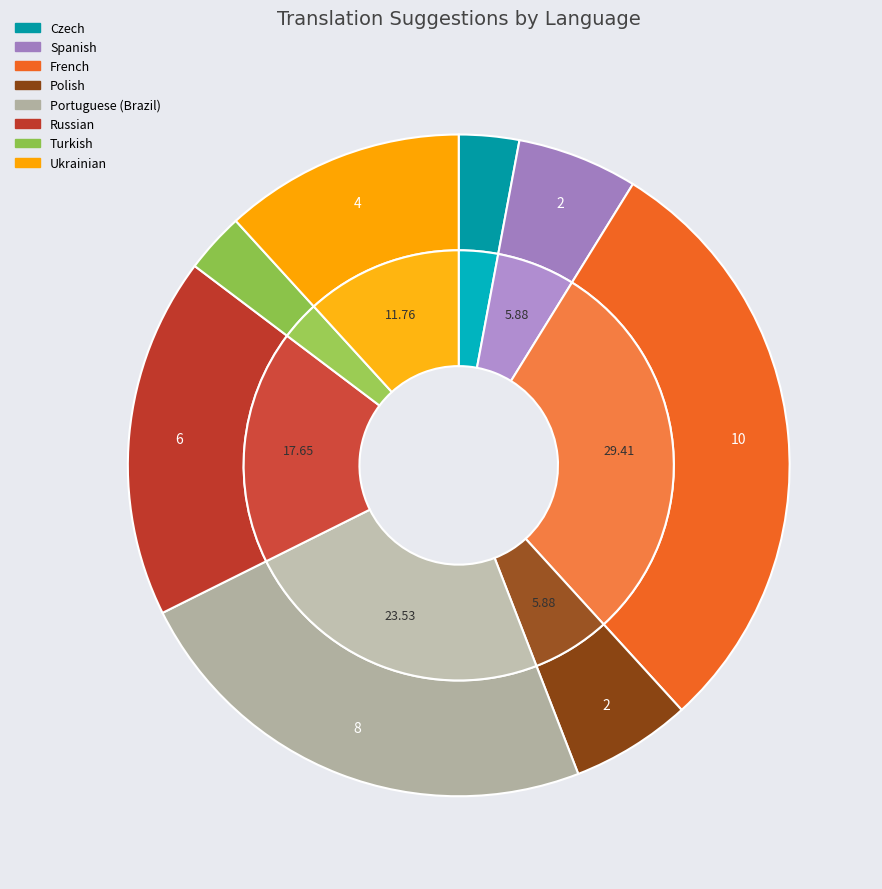

The French slice represents 29% of the pie. True or false?

True